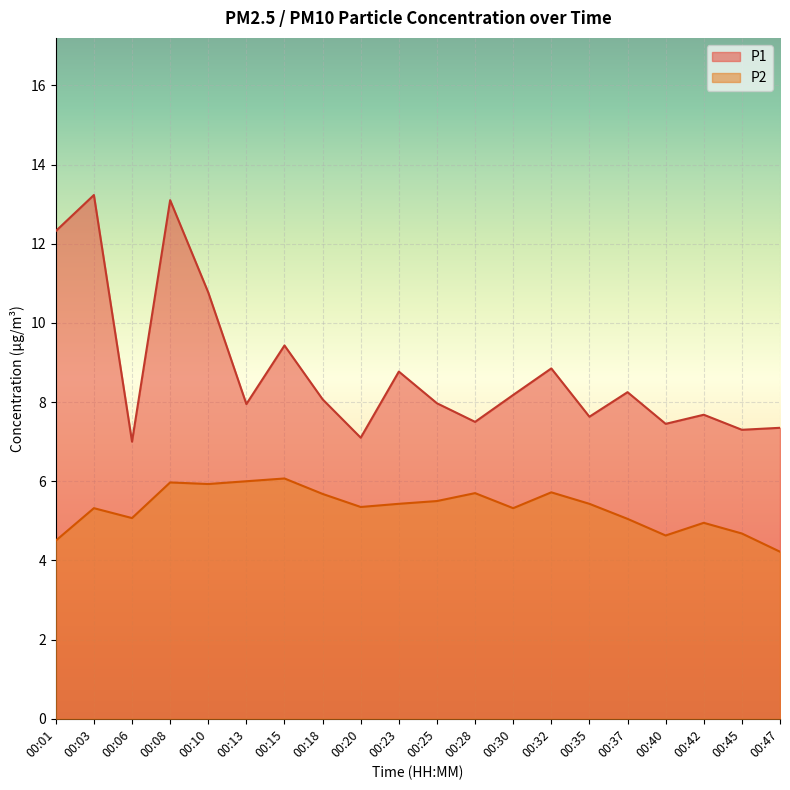

Which category has the highest value in the P2 series?

00:15